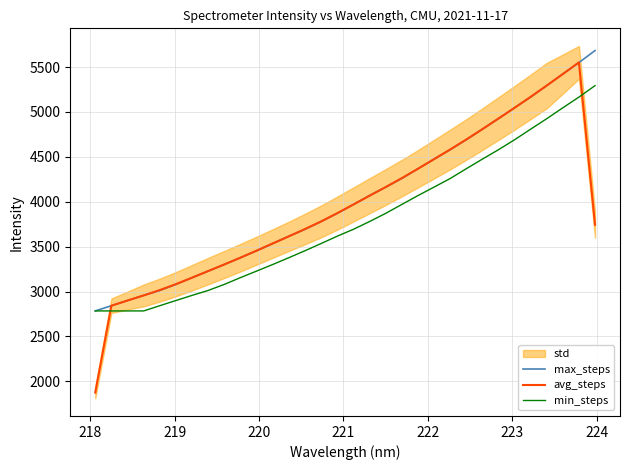

Which series ends up on top after the final intersection of min_steps and avg_steps?

min_steps